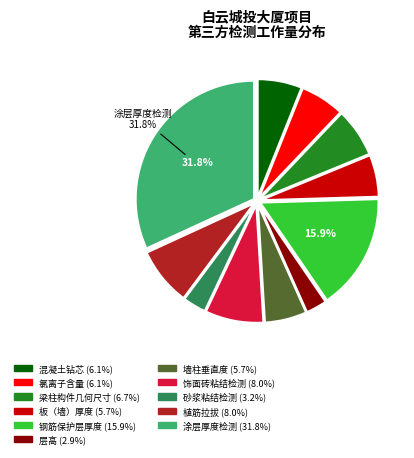

Does 植筋拉拔 represent more than half of the total?

No